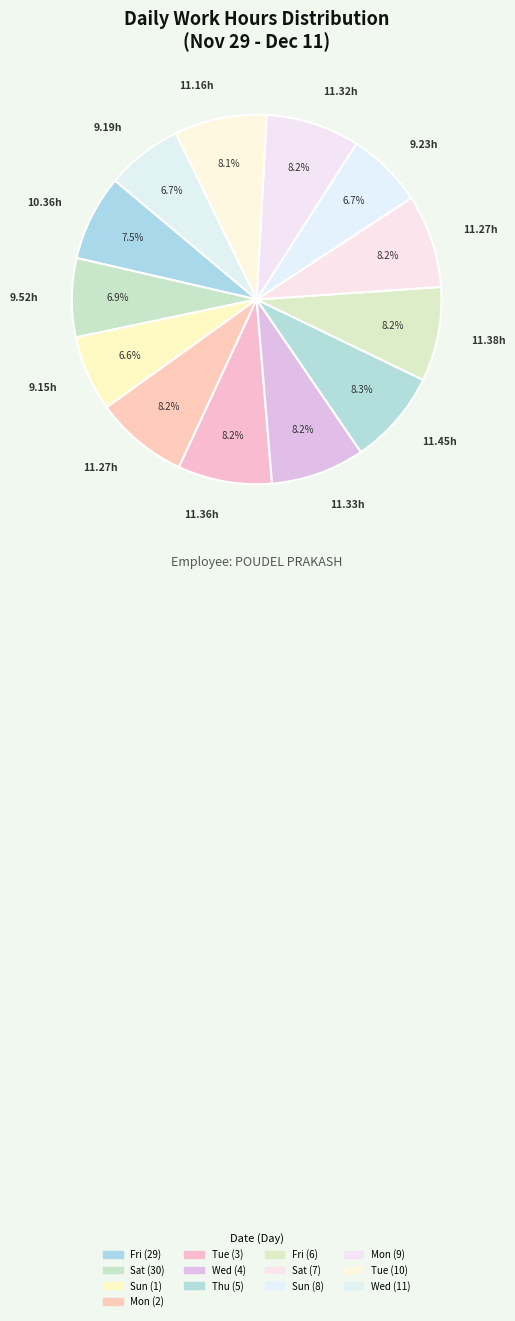

True or false: Sat (7) accounts for 8% of the total.

True